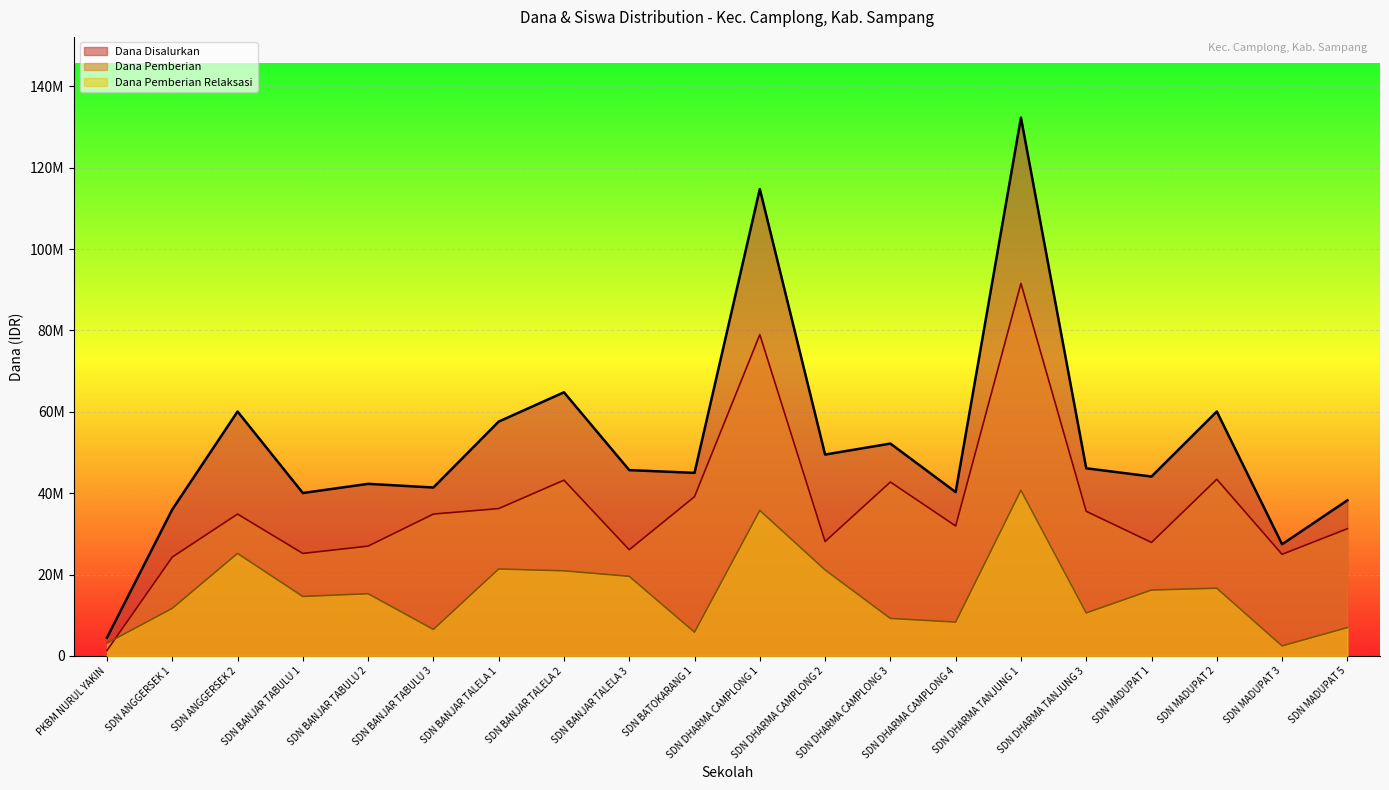

Where is Dana Pemberian nearest to the value 46462500?

SDN MADUPAT 2